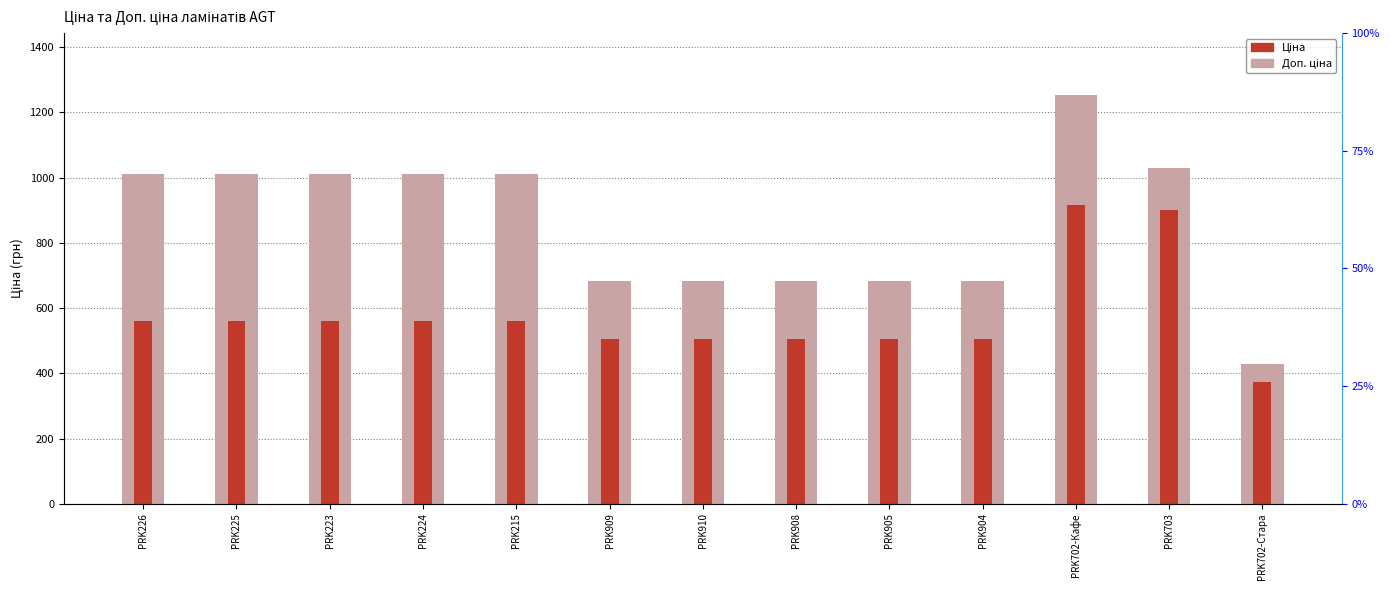

Reading left to right, list all the values displayed in this chart.

Доп. ціна: PRK226=1011.0	PRK225=1011.0	PRK223=1011.0	PRK224=1011.0	PRK215=1011.0	PRK909=683.0	PRK910=683.0	PRK908=683.0	PRK905=683.0	PRK904=683.0	PRK702-Кафе=1254.8	PRK703=1030.8	PRK702-Стара=429.0
Ціна: PRK226=560.2	PRK225=560.2	PRK223=560.2	PRK224=560.2	PRK215=560.2	PRK909=503.8	PRK910=503.8	PRK908=503.8	PRK905=503.8	PRK904=503.8	PRK702-Кафе=917.2	PRK703=899.5	PRK702-Стара=373.9